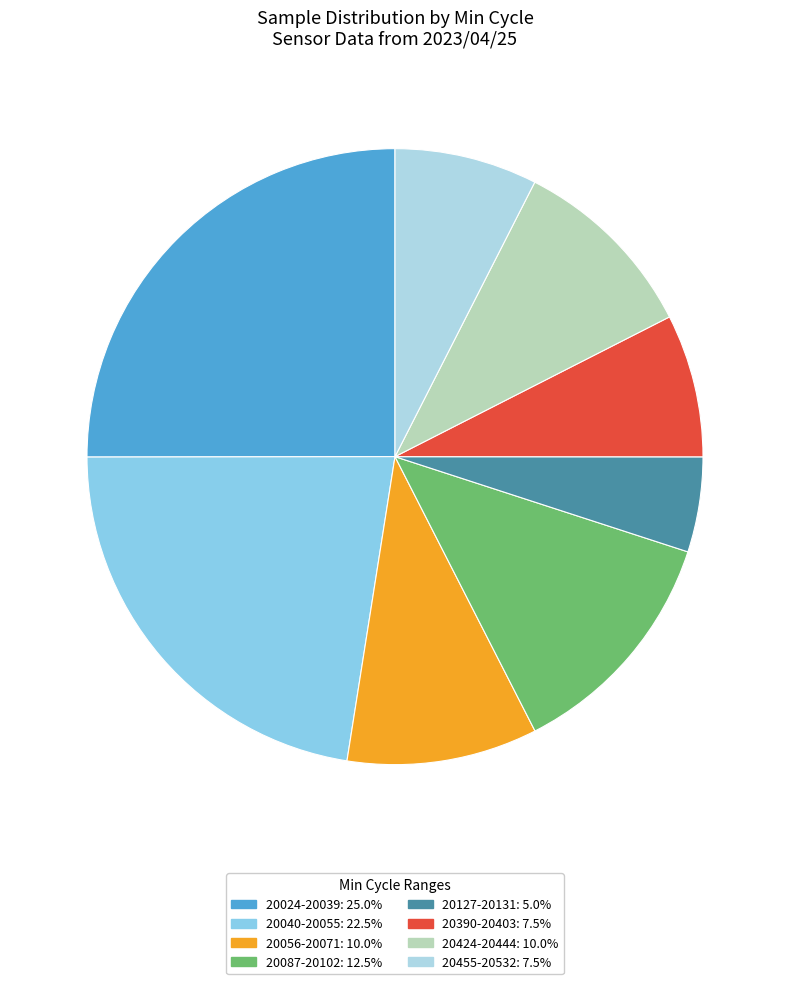

How many slices are in this pie chart?

8